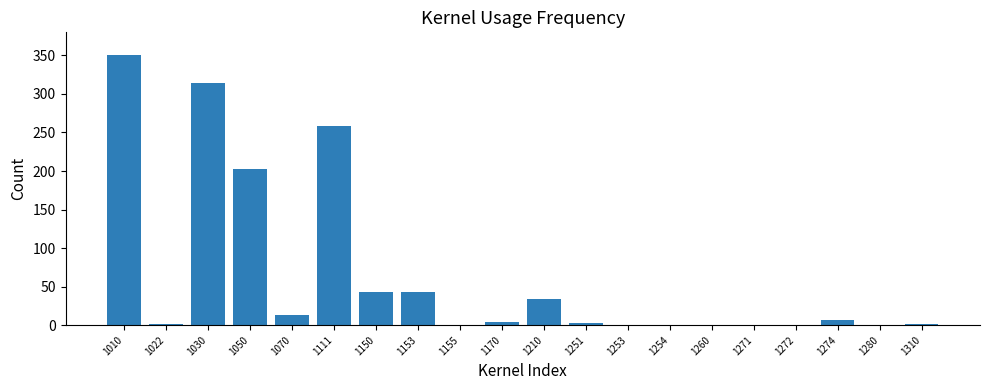

Is it true that the value at 1210 is 19.5?

False